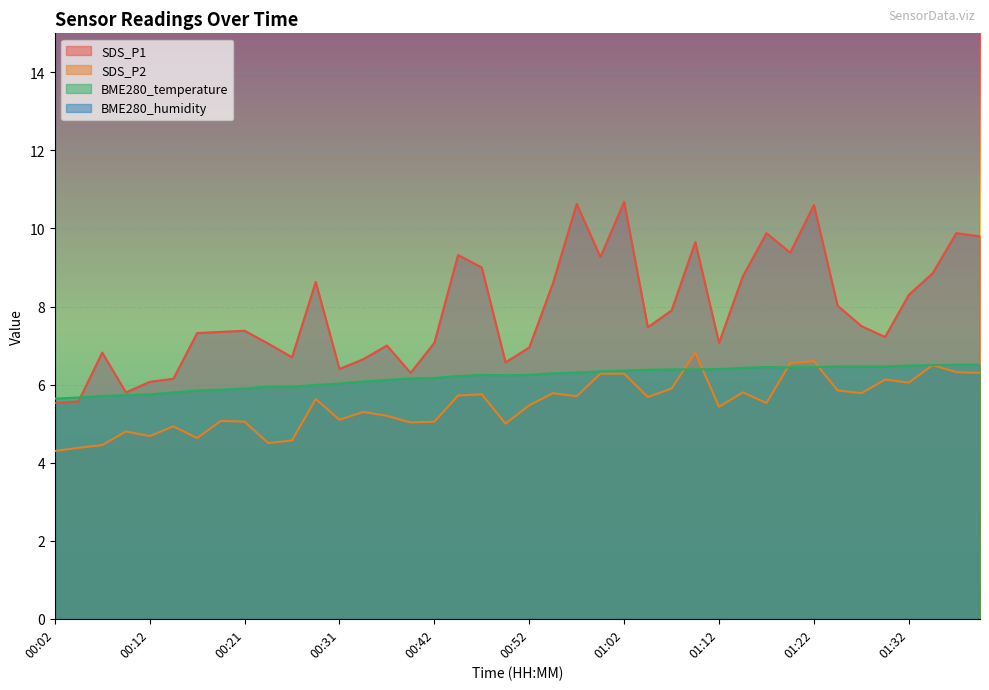

What is the difference between the maximum and minimum values in the BME280_temperature series?

0.9